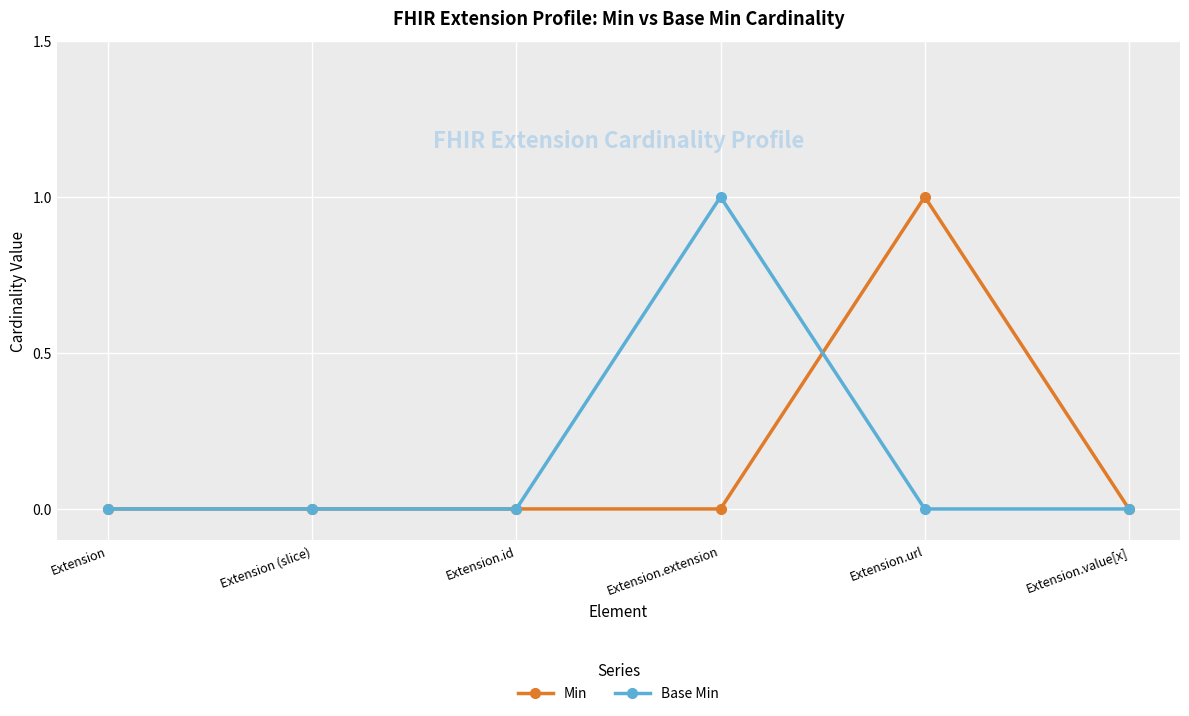

What is the label of the 5th point from the right?

Extension (slice)